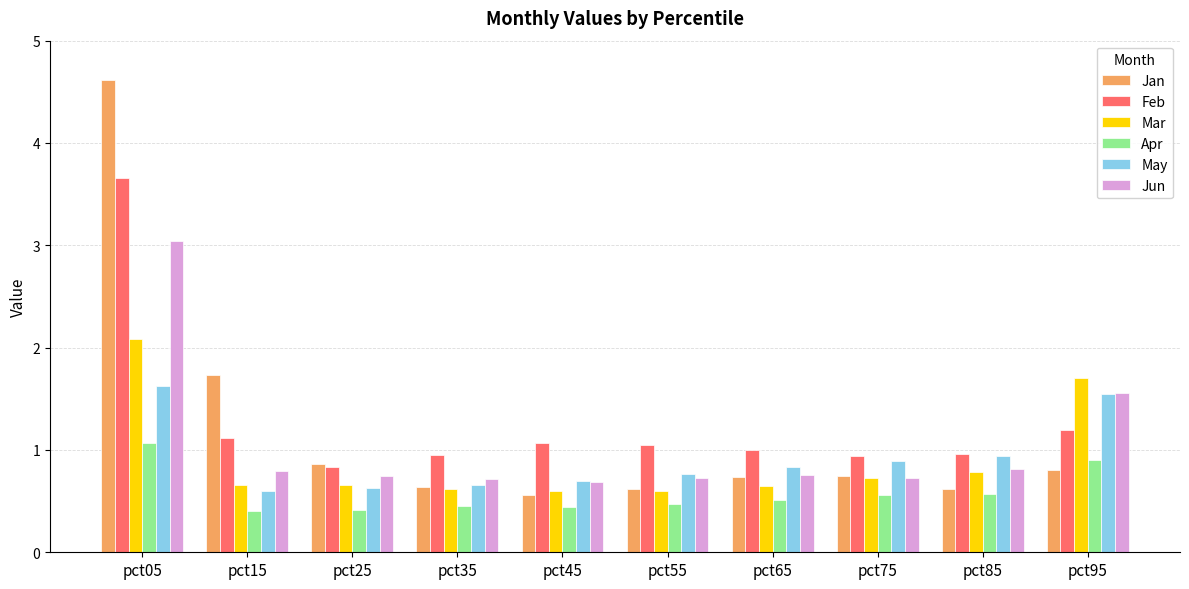

What is the minimum value for Jan?

0.6